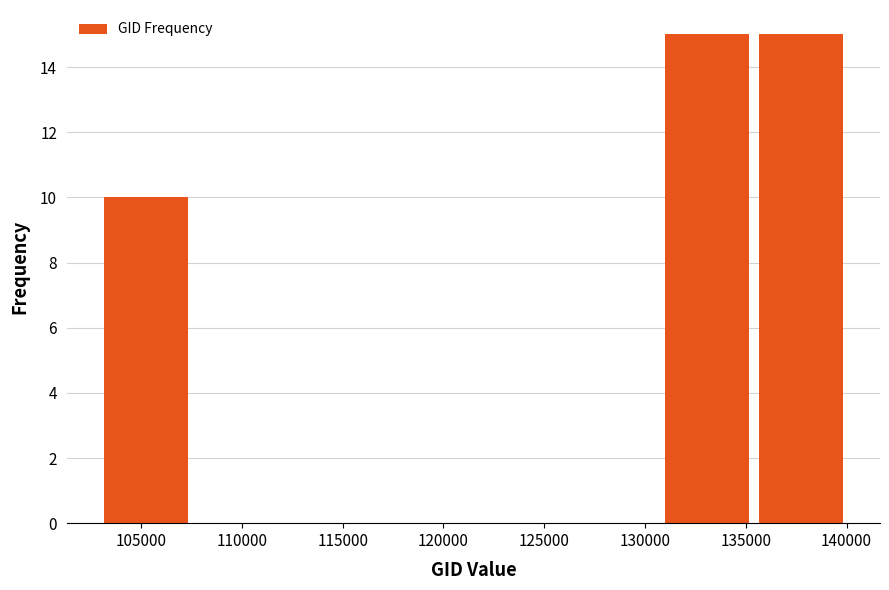

Reading left to right, list every bar in this chart as the range it spans on the x-axis followed by its height. Neither the bar edges nor the heights are printed on the chart, so give them approximately, as read against the axes.

103000 to 107500: 10
107500 to 112000: 0
112000 to 117000: 0
117000 to 121500: 0
121500 to 126000: 0
126000 to 131000: 0
131000 to 135500: 15
135500 to 140000: 15